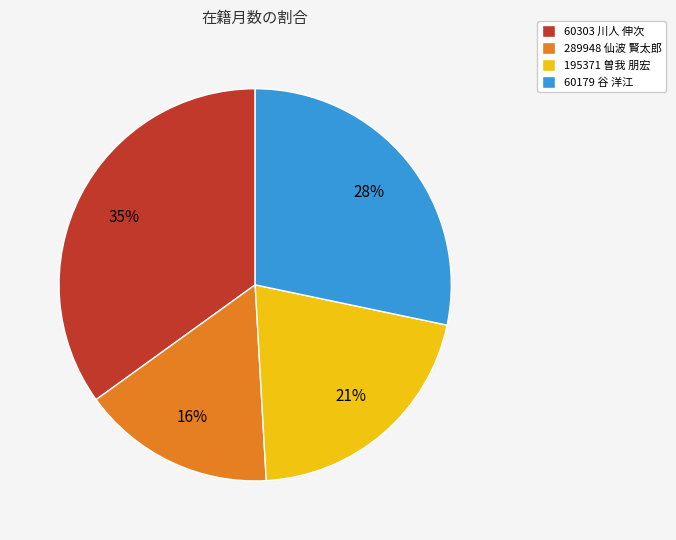

Which category has the smallest portion of the pie?

289948 仙波 賢太郎